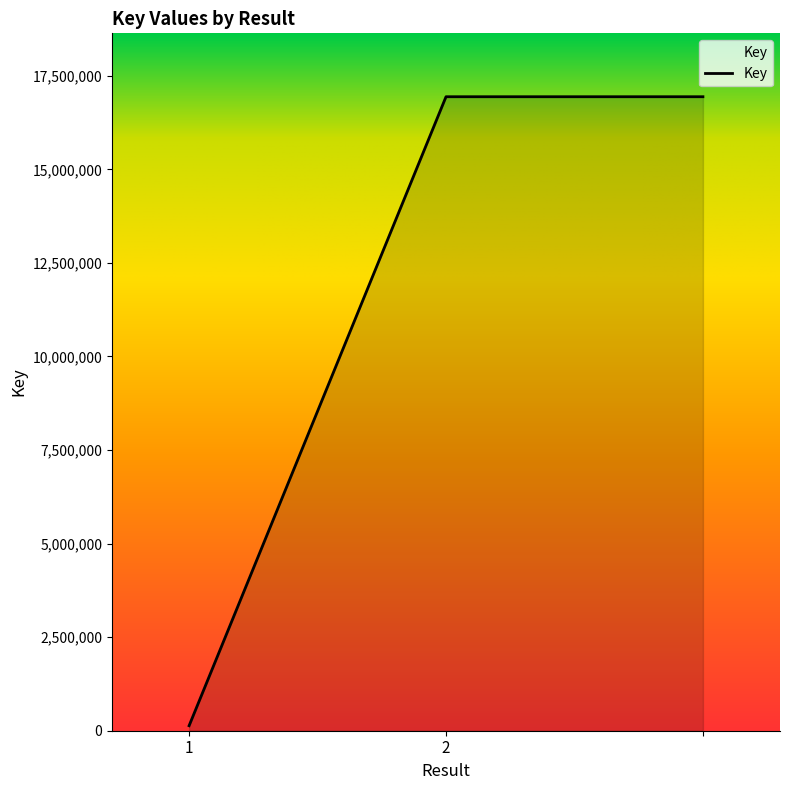

What is the sum of all values?

34016739